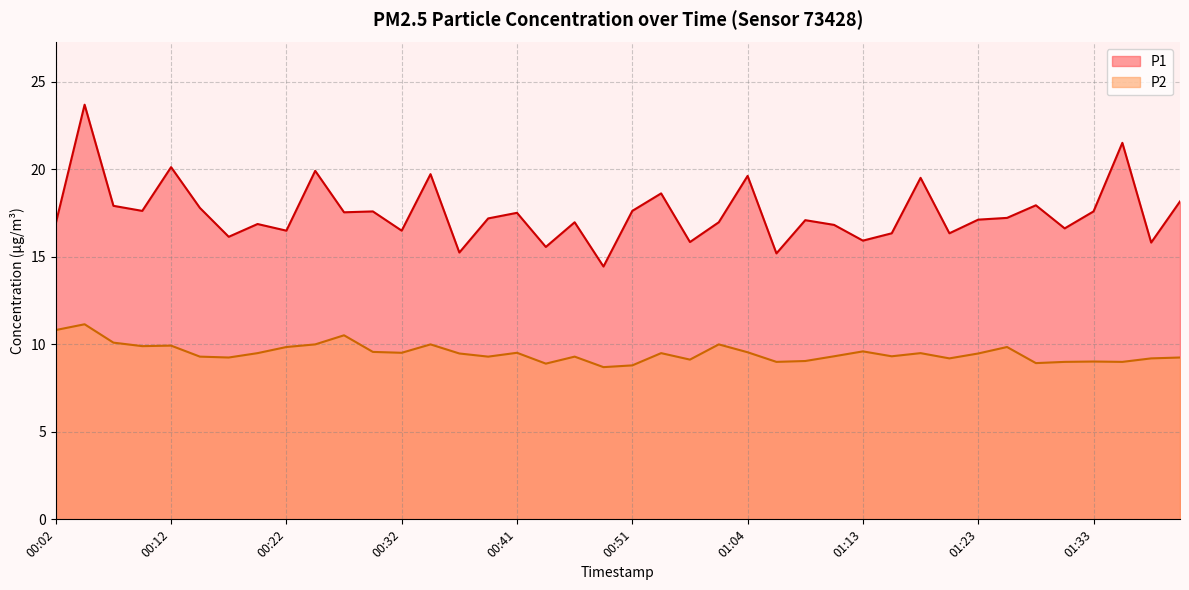

What is the label of the 5th point from the left?

00:12